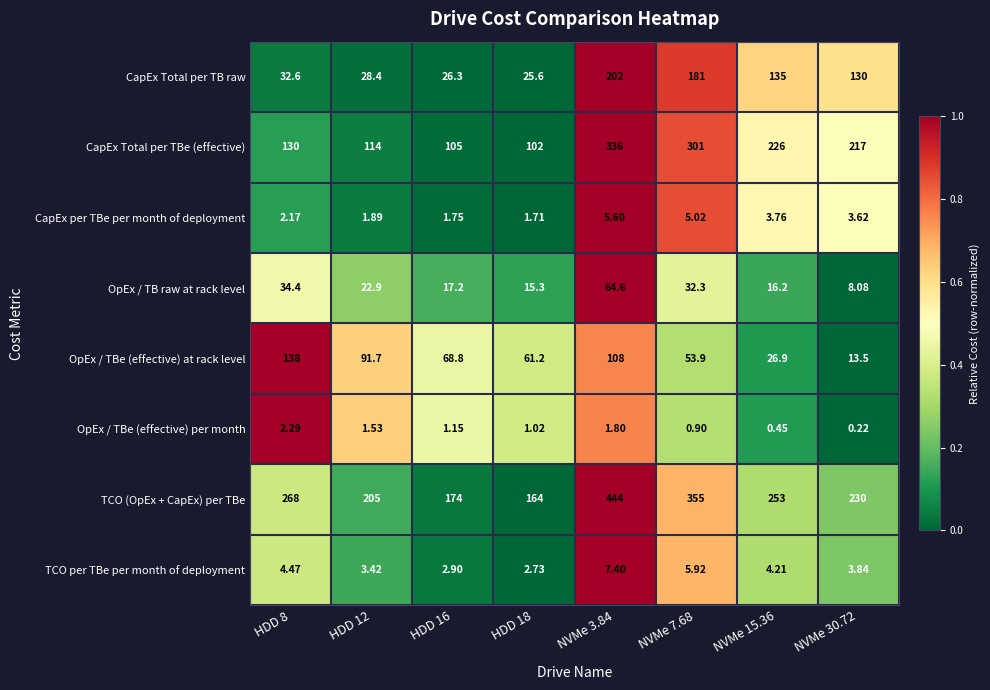

Between HDD 8 and HDD 18, which series saw the biggest shift?

TCO (OpEx + CapEx) per TBe